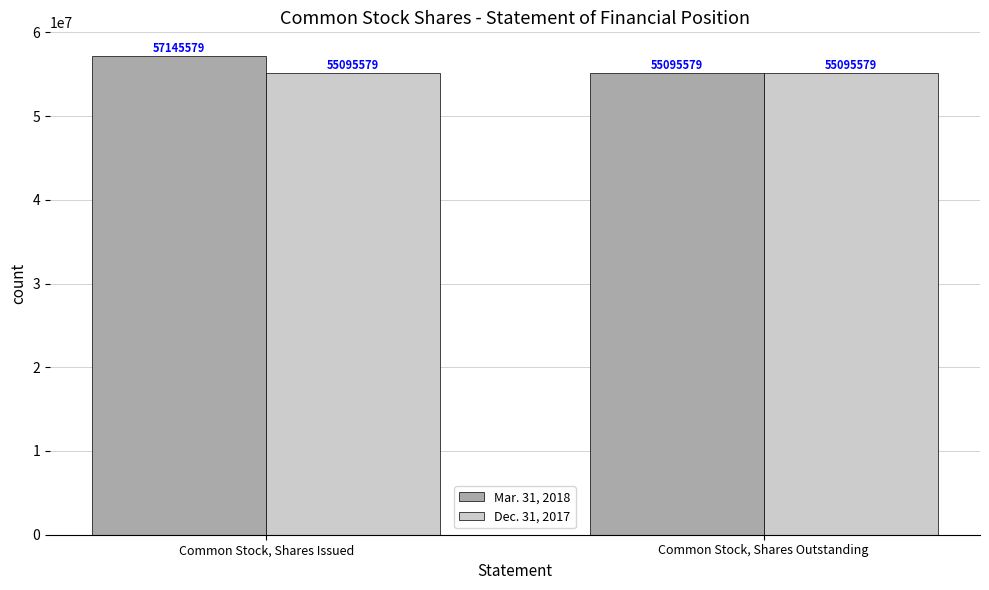

List the series in order of their peak value, lowest first.

Dec. 31, 2017, Mar. 31, 2018